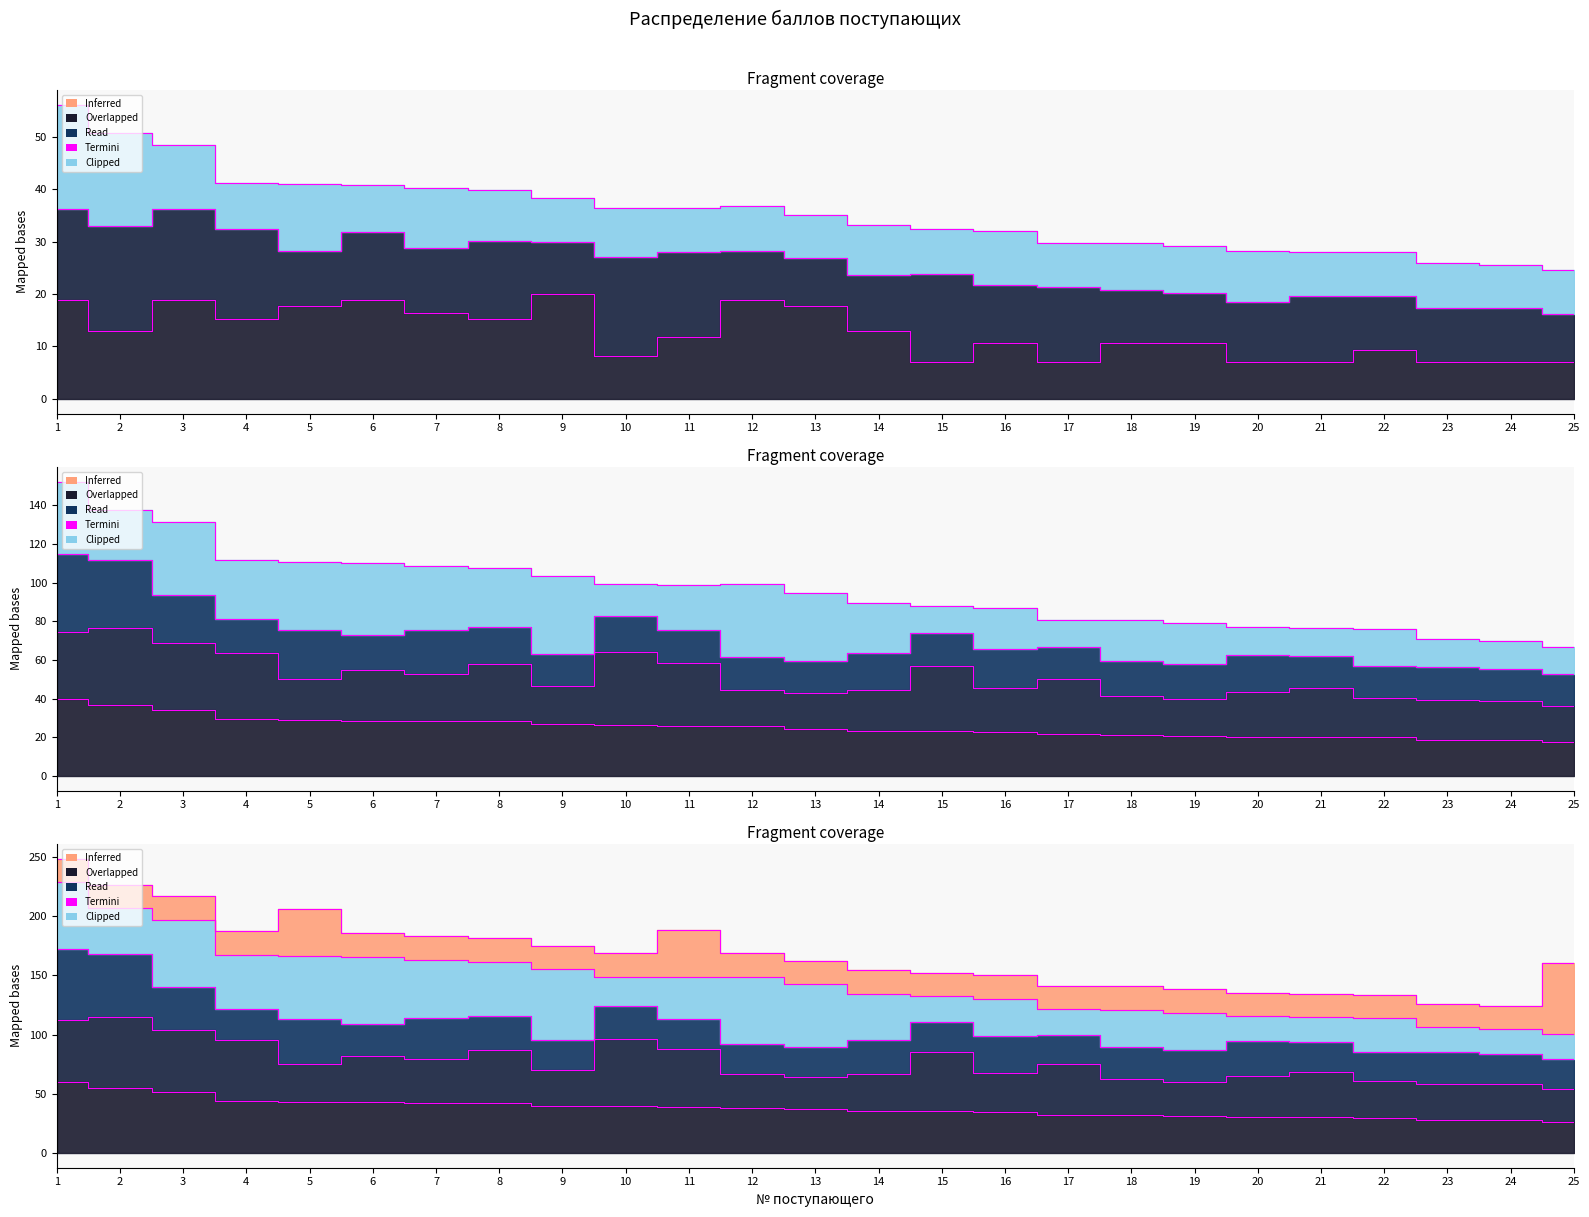

Reading left to right, extract all data points from this chart.

Сумма баллов: 1=60.0	2=54.7	3=51.5	4=43.9	5=43.2	6=43.0	7=42.5	8=42.3	9=40.0	10=39.5	11=39.1	12=38.4	13=36.8	14=35.2	15=35.2	16=34.3	17=32.2	18=31.7	19=31.0	20=30.6	21=30.3	22=29.9	23=28.0	24=27.6	25=26.4
Сумма баллов по предметам: 1=40.0	2=36.5	3=34.3	4=29.3	5=28.8	6=28.7	7=28.4	8=28.2	9=26.7	10=26.4	11=26.1	12=25.6	13=24.5	14=23.4	15=23.4	16=22.8	17=21.5	18=21.1	19=20.7	20=20.4	21=20.2	22=19.9	23=18.7	24=18.4	25=17.6
Профессиональное испытание: 1=18.8	2=12.9	3=18.8	4=15.3	5=17.6	6=18.8	7=16.5	8=15.3	9=20.0	10=8.2	11=11.8	12=18.8	13=17.6	14=12.9	15=7.1	16=10.6	17=7.1	18=10.6	19=10.6	20=7.1	21=7.1	22=9.4	23=7.1	24=7.1	25=7.1